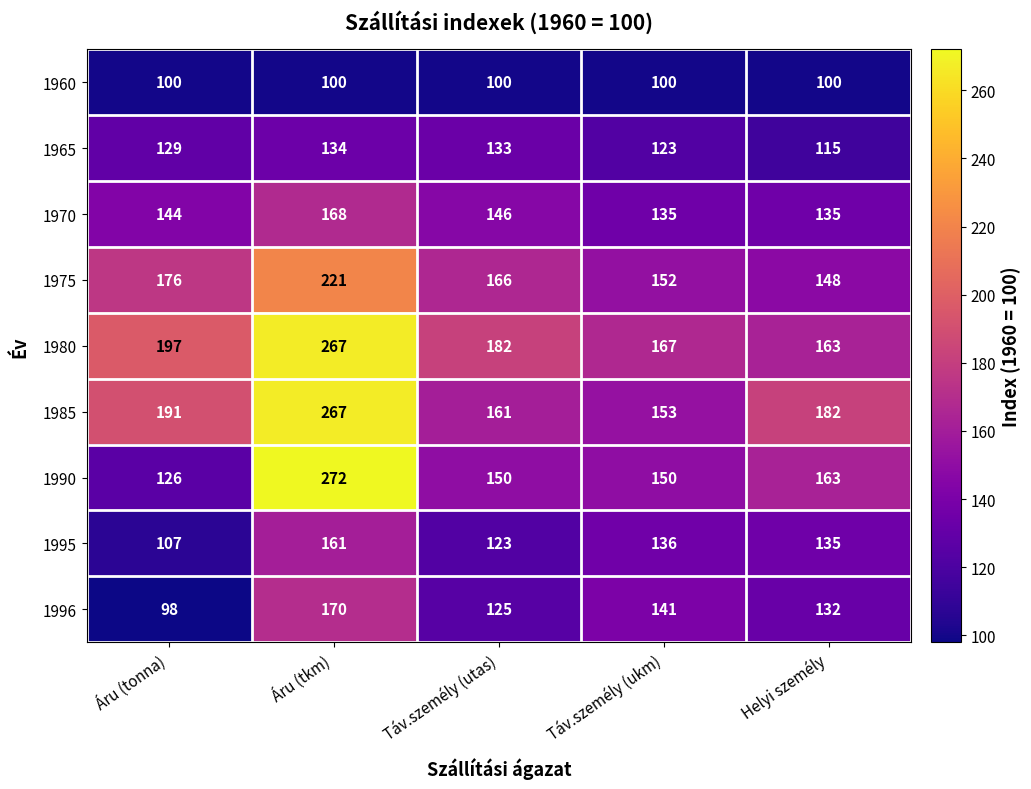

True or false: 1990 has a value of 220 at Áru (tonna).

False